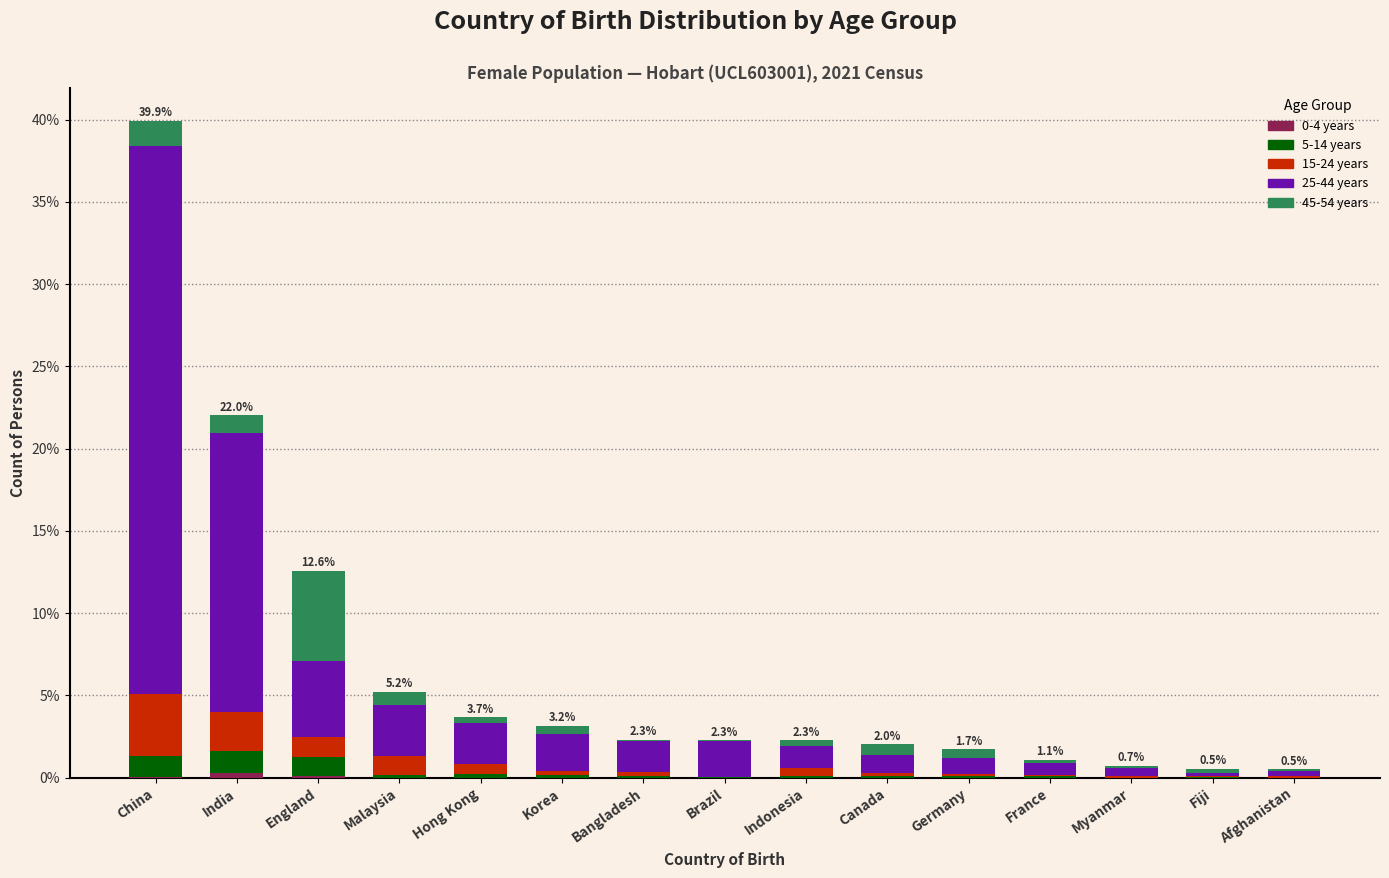

At which category is the sum across all series the highest?

China